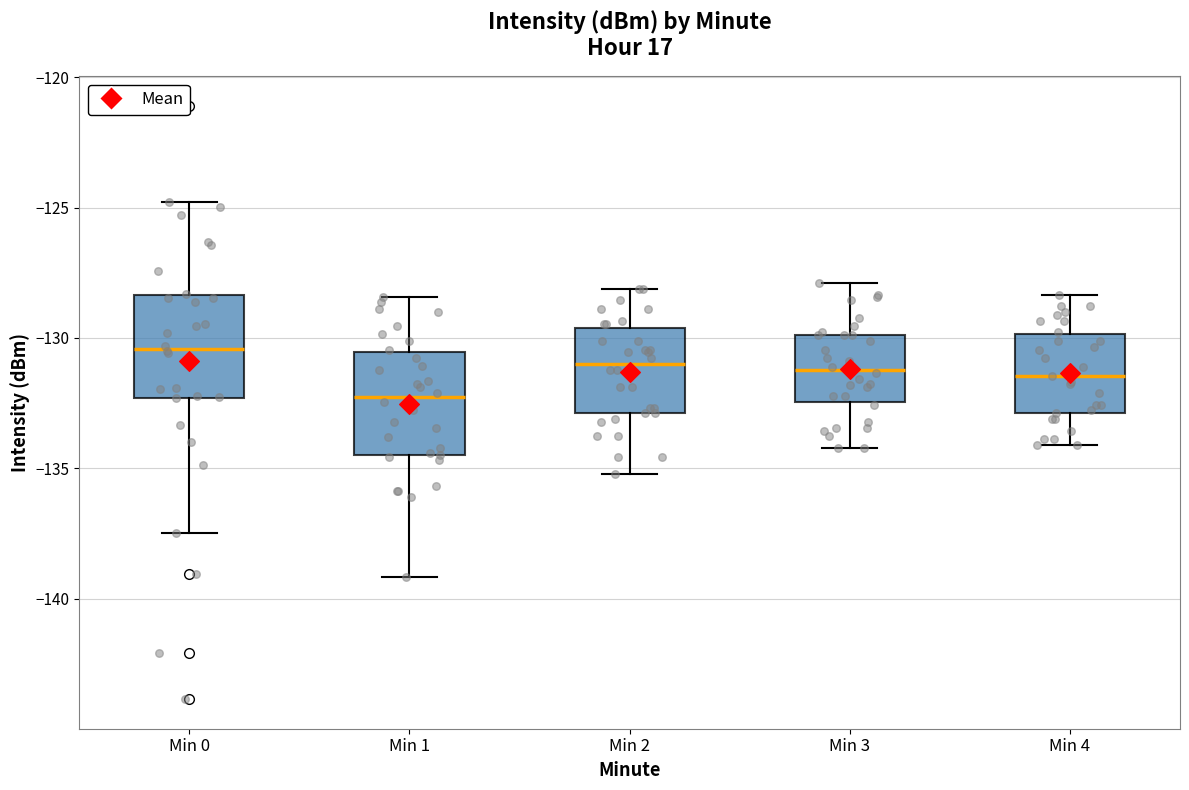

Which box's median line is the lowest?

Min 1